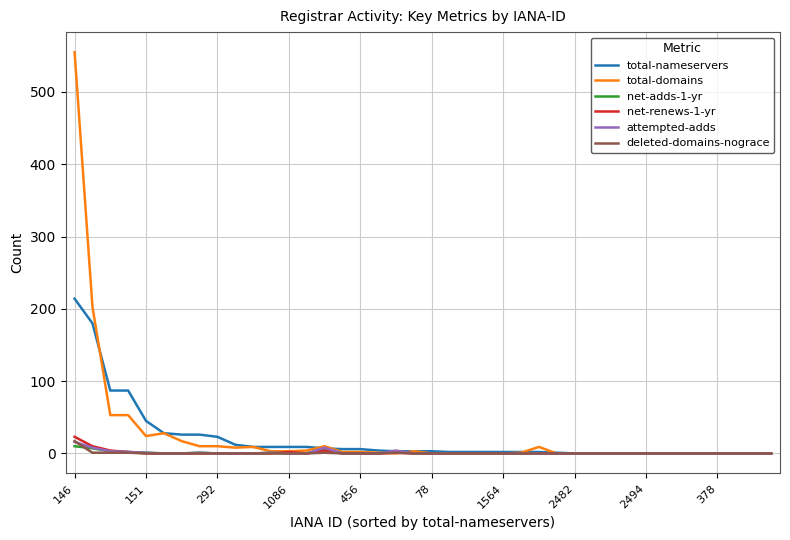

What is the maximum value for total-domains?

555